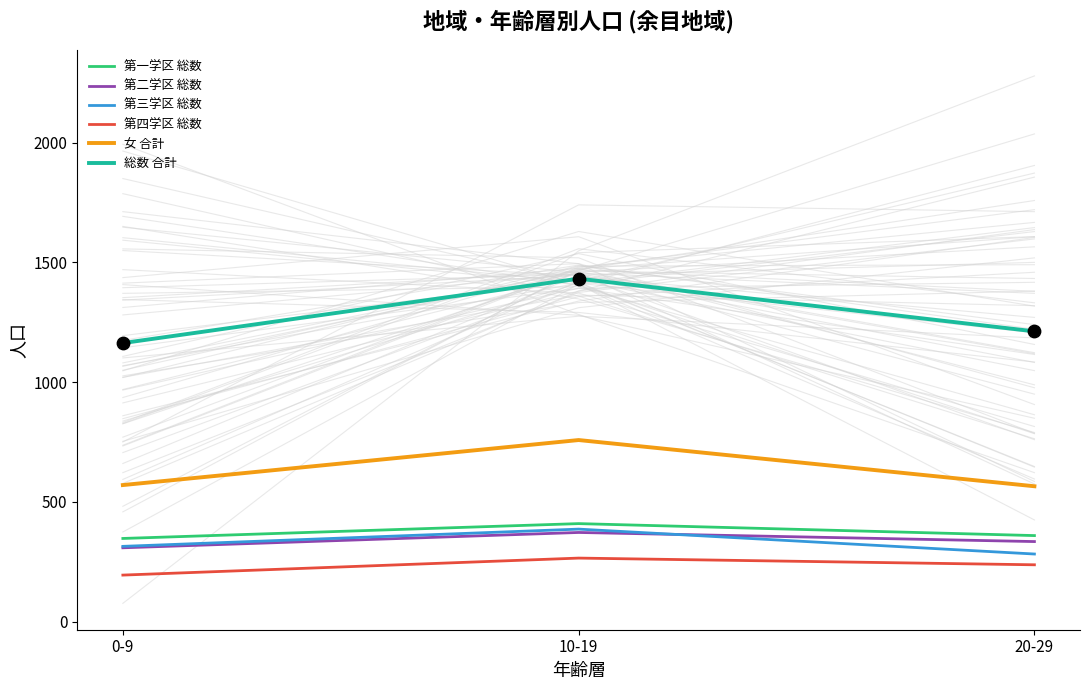

Which series contains the lowest Y value?

第四学区 総数